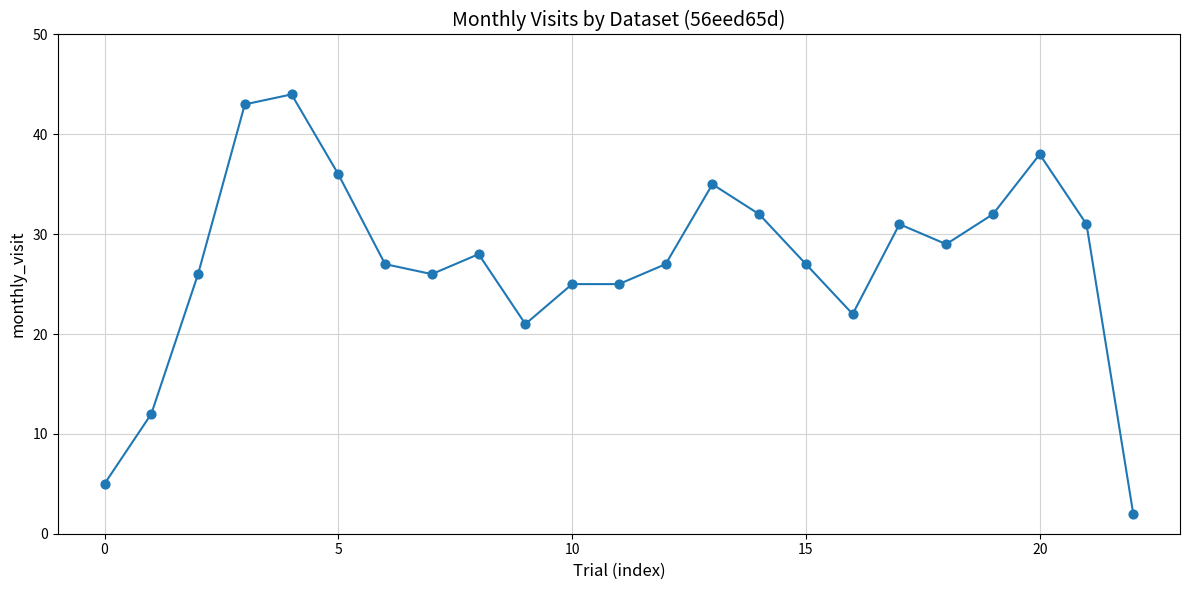

What is the greatest value displayed?

44